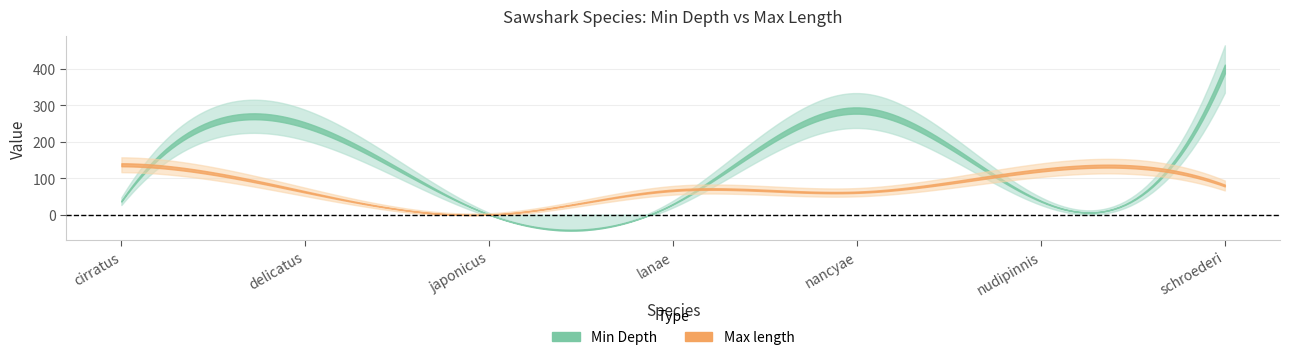

Reading left to right, what are all the values shown in this chart?

Min Depth: cirratus=37.0	delicatus=246.0	japonicus=0.0	lanae=29.0	nancyae=286.0	nudipinnis=37.0	schroederi=400.0
Max length: cirratus=137.0	delicatus=62.5	japonicus=0.0	lanae=66.9	nancyae=61.6	nudipinnis=122.0	schroederi=80.0